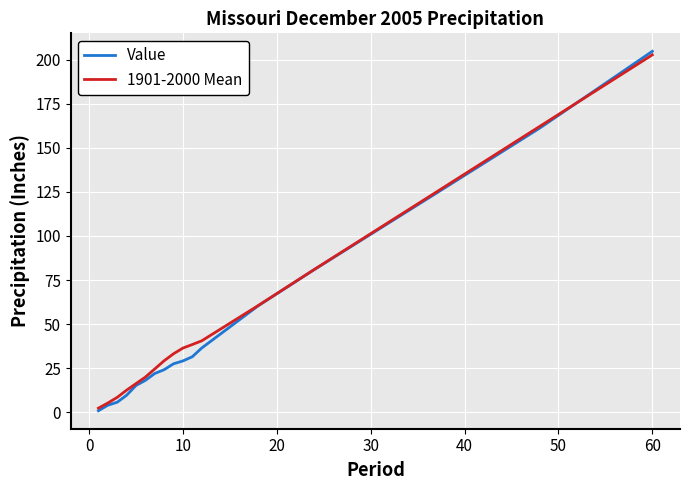

At how many categories does at least one series exceed 31?

9